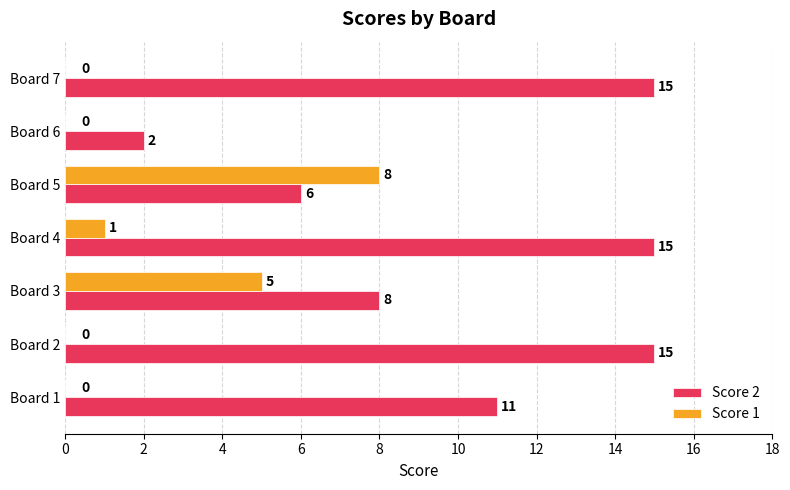

What is the total value across all series at Board 1?

11